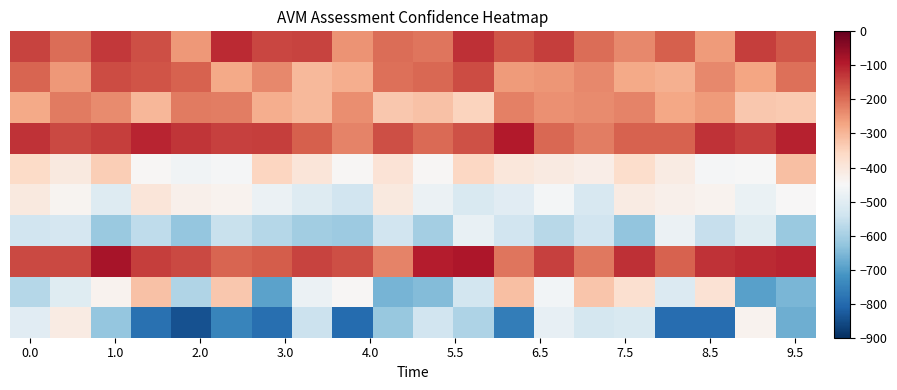

What is the smallest value displayed?

-843.7